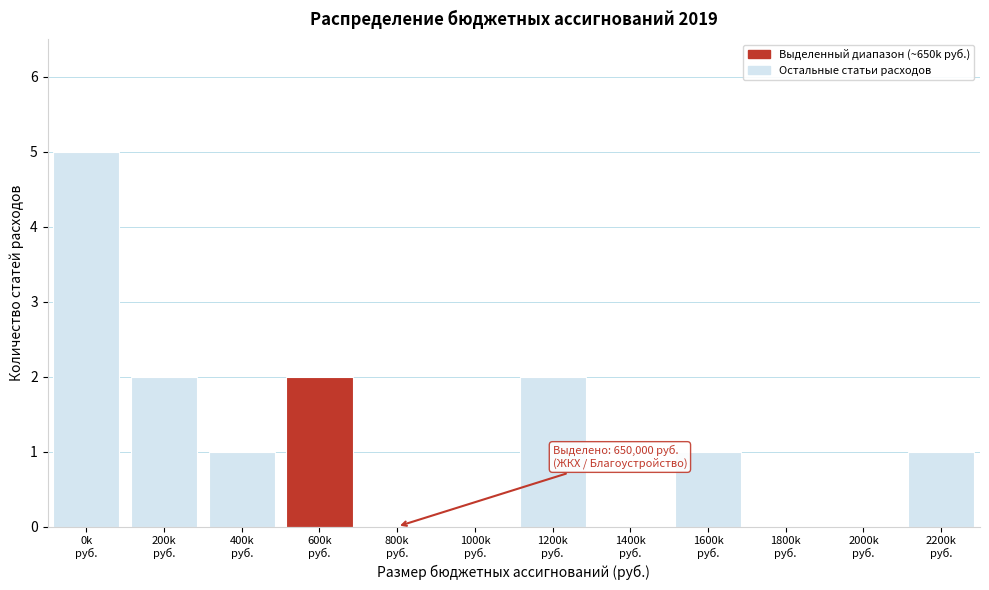

What is the greatest value displayed?

5